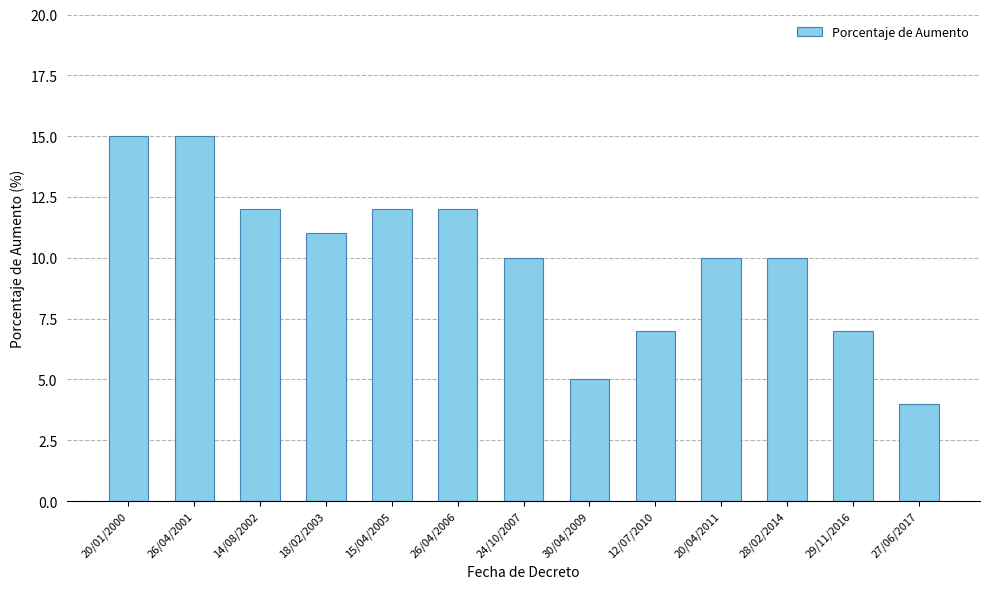

The value at 18/02/2003 is 19. True or false?

False